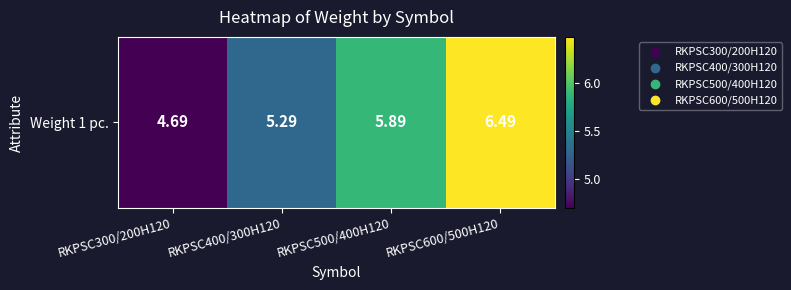

Reading left to right, transcribe all the data shown in this chart.

RKPSC300/200H120=4.7	RKPSC400/300H120=5.3	RKPSC500/400H120=5.9	RKPSC600/500H120=6.5